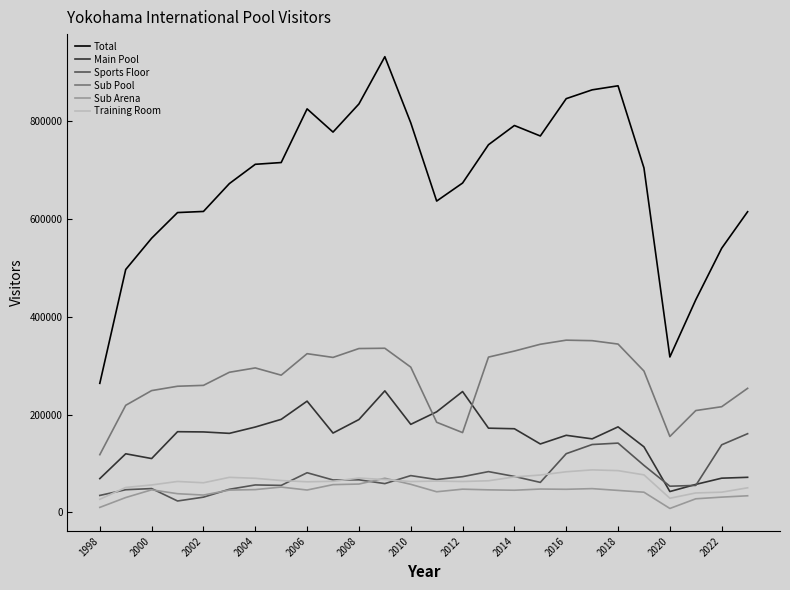

Rank the series by their maximum value, from lowest to highest.

Sub Arena, Training Room, Sports Floor, Main Pool, Sub Pool, Total